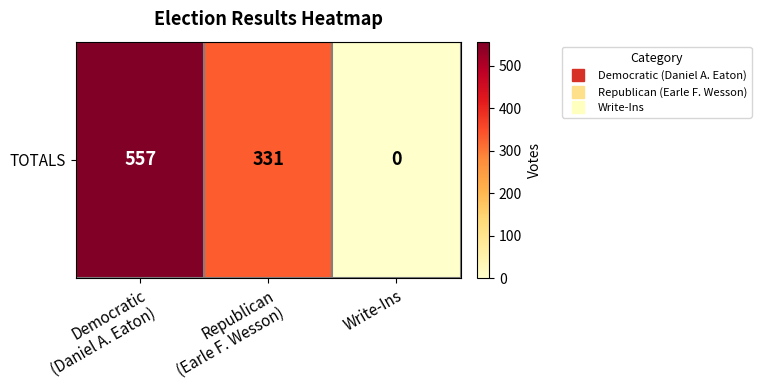

Rank the categories by value from lowest to highest.

Write-Ins, Republican
(Earle F. Wesson), Democratic
(Daniel A. Eaton)